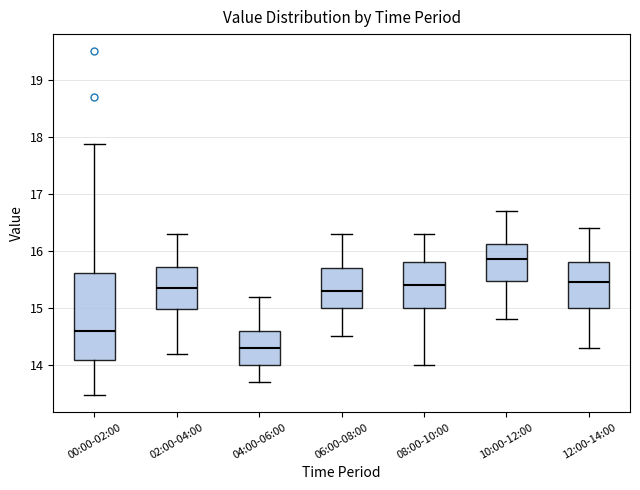

Reading left to right, read every box against the y-axis: the position of its median line, the range the box covers, and the ends of its whiskers. The values are not printed on the chart, so give them approximately, as read against the axis.

00:00-02:00: median 14.6, box 14.1 to 15.6, whiskers 13.5 to 17.9
02:00-04:00: median 15.4, box 15.0 to 15.7, whiskers 14.2 to 16.3
04:00-06:00: median 14.3, box 14.0 to 14.6, whiskers 13.7 to 15.2
06:00-08:00: median 15.3, box 15.0 to 15.7, whiskers 14.5 to 16.3
08:00-10:00: median 15.4, box 15.0 to 15.8, whiskers 14.0 to 16.3
10:00-12:00: median 15.9, box 15.5 to 16.1, whiskers 14.8 to 16.7
12:00-14:00: median 15.5, box 15.0 to 15.8, whiskers 14.3 to 16.4